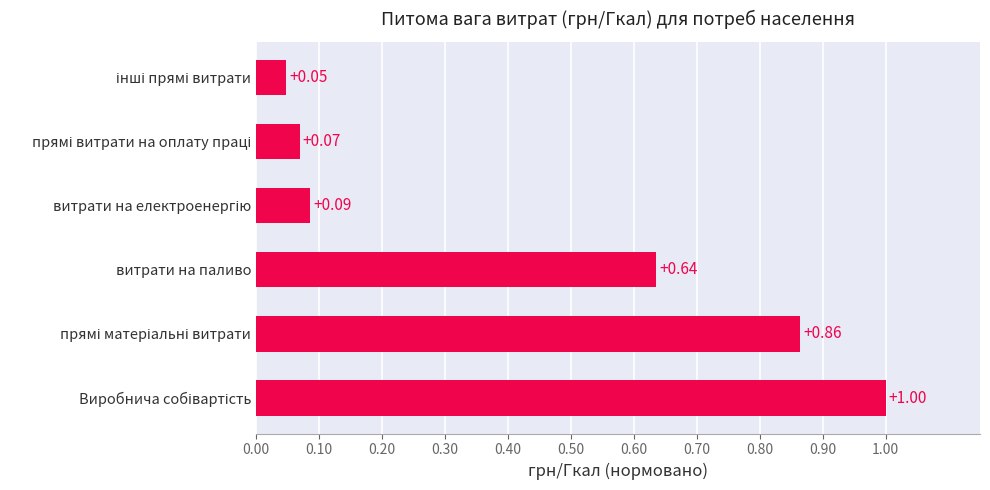

What is the maximum value shown in the chart?

1.0